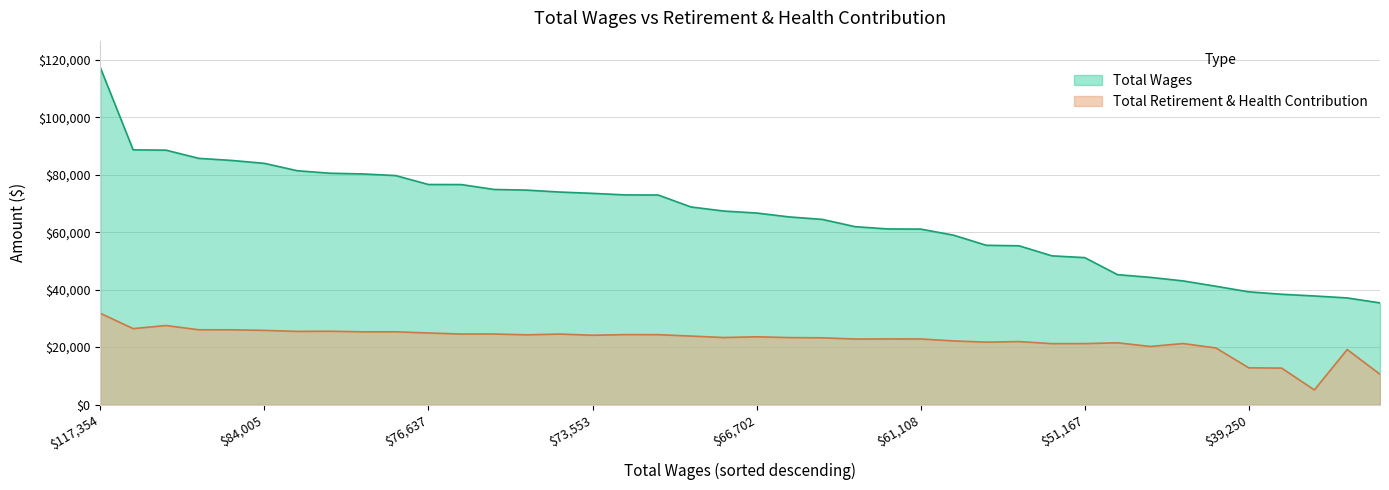

What is the difference between the highest and lowest values at 79752?

54427